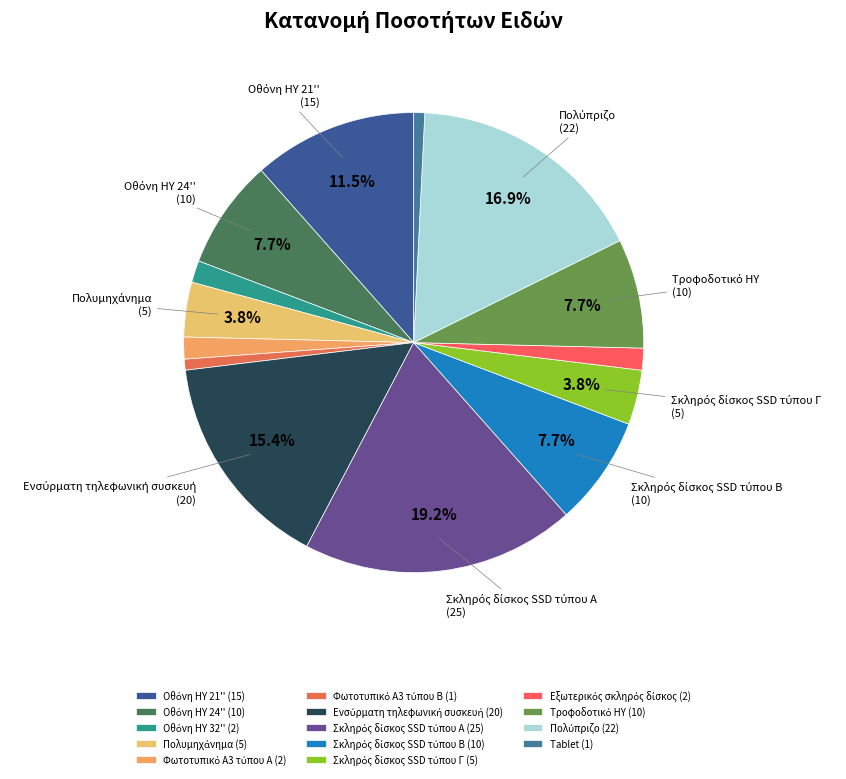

How many slices are in this pie chart?

14